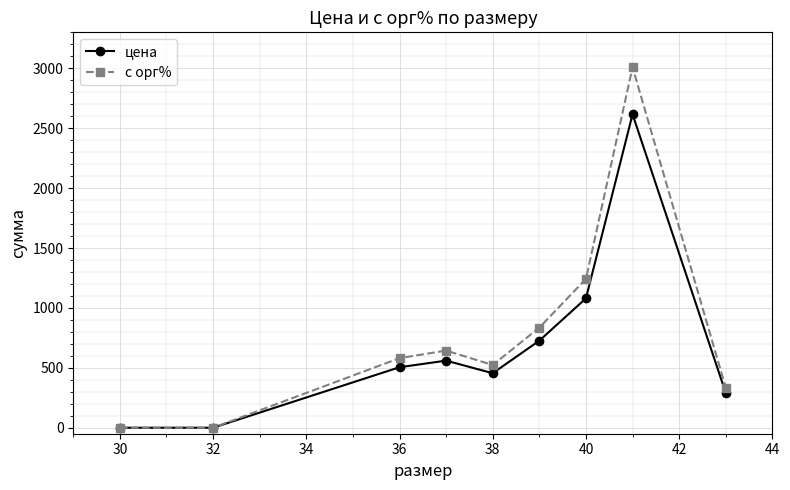

What is the greatest value displayed?

3008.4